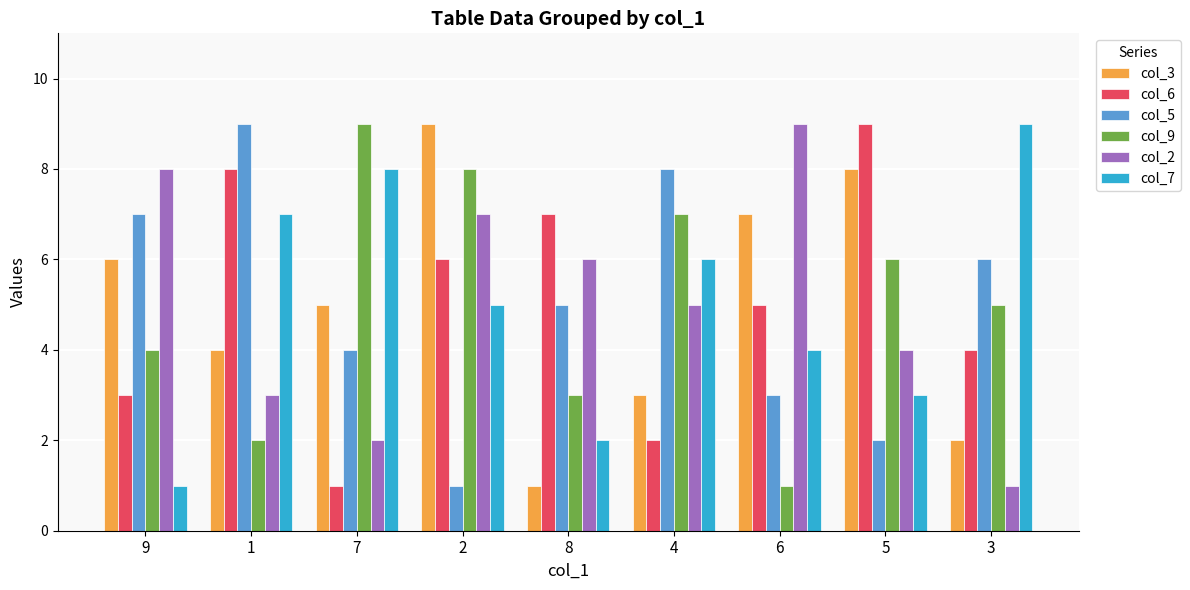

How many col_3 values are between 3 and 7?

5